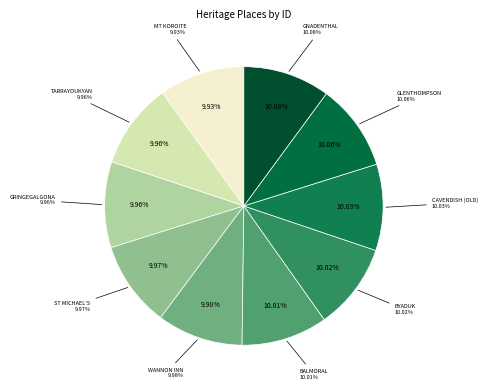

How many segments does this pie chart have?

10